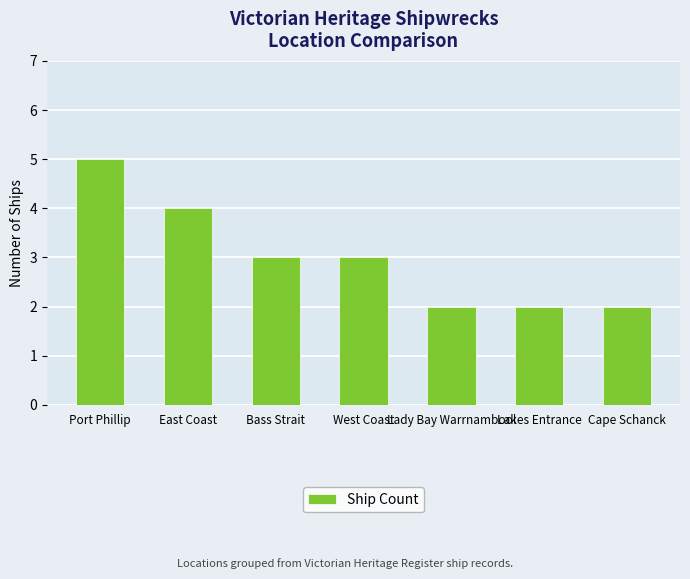

Approximately how many times larger is the value at Port Phillip compared to Lady Bay Warrnambool?

2.5